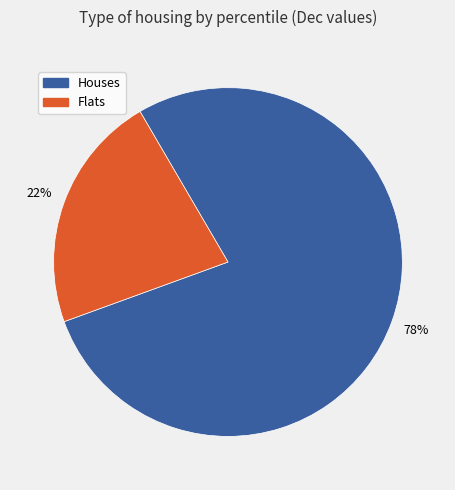

Does any single category account for the majority?

Yes